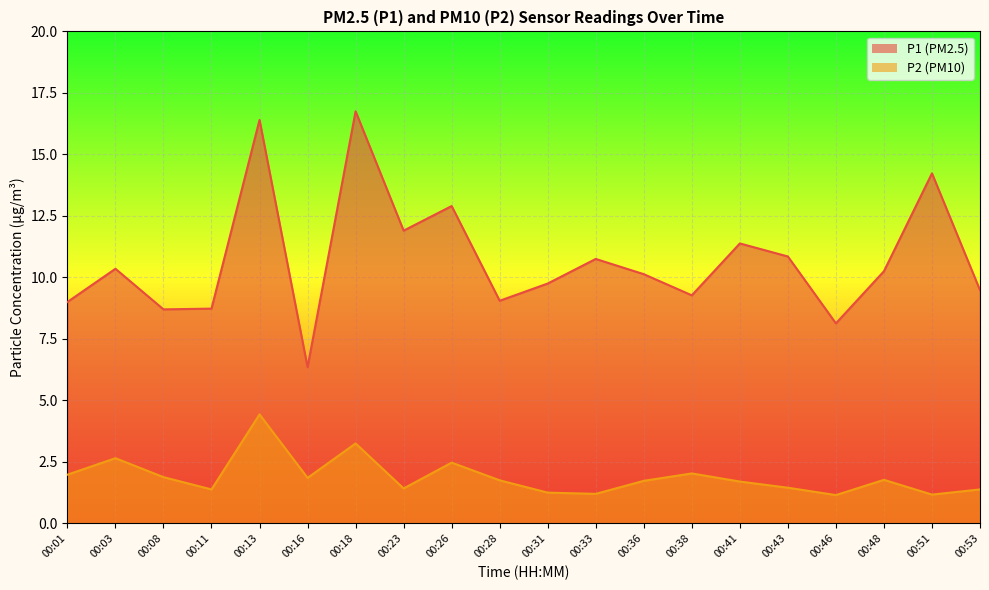

What value does the P2 series have at 00:11?

1.4